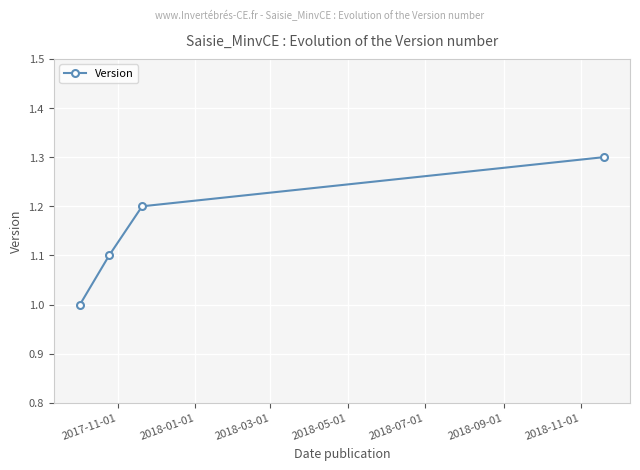

How many categories are shown in the chart?

4